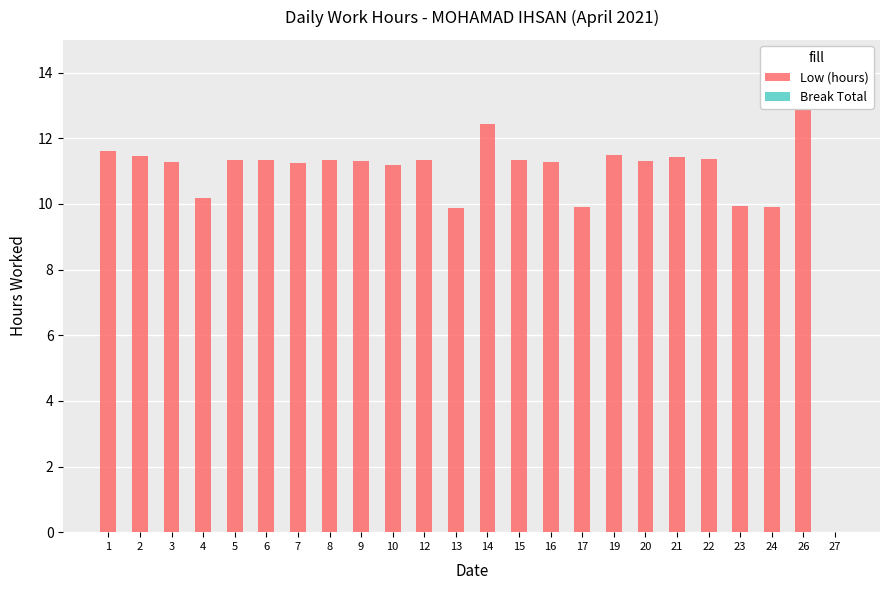

What is the total value across all series at 20?

11.3